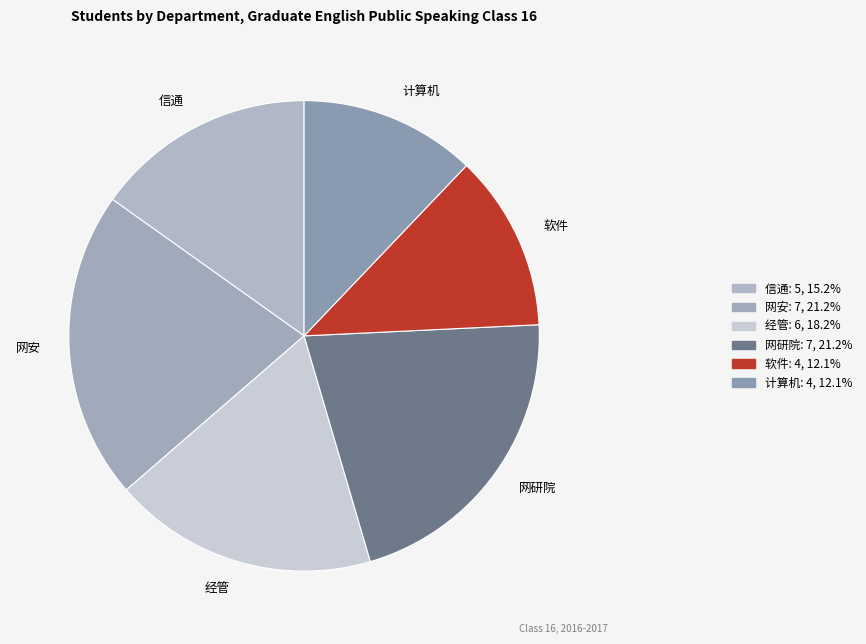

Combined, do 信通 and 网安 account for over 50%?

No